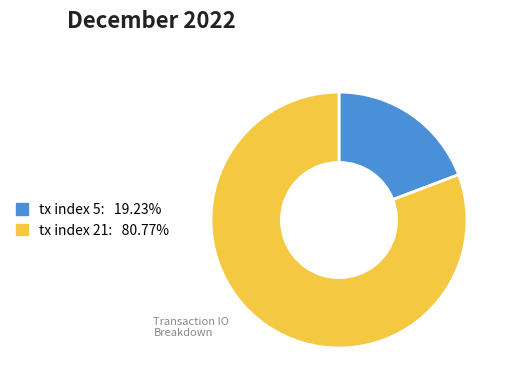

Between tx index 21 and tx index 5, which is larger?

tx index 21